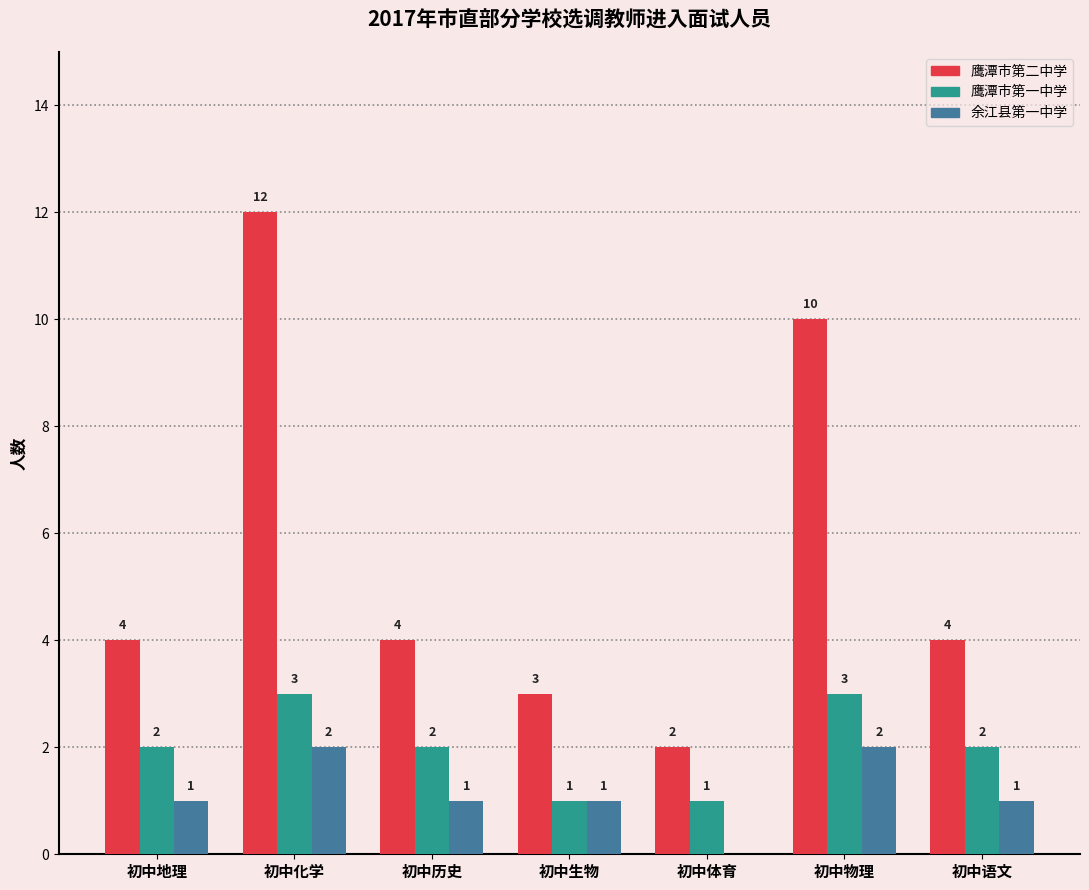

The value of 鹰潭市第一中学 at 初中语文 is 1. True or false?

False